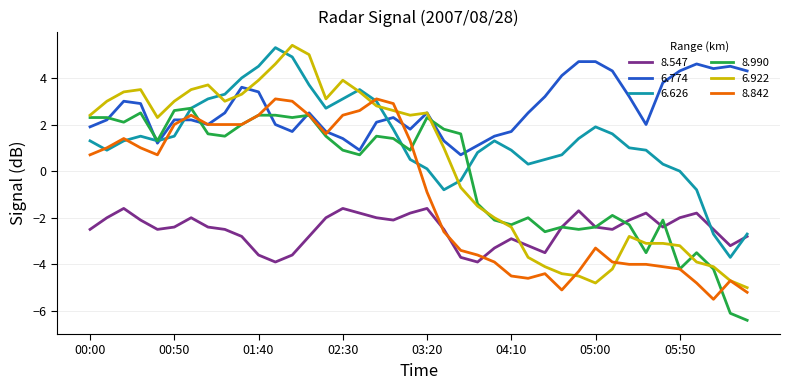

What is the maximum value shown in the chart?

5.4